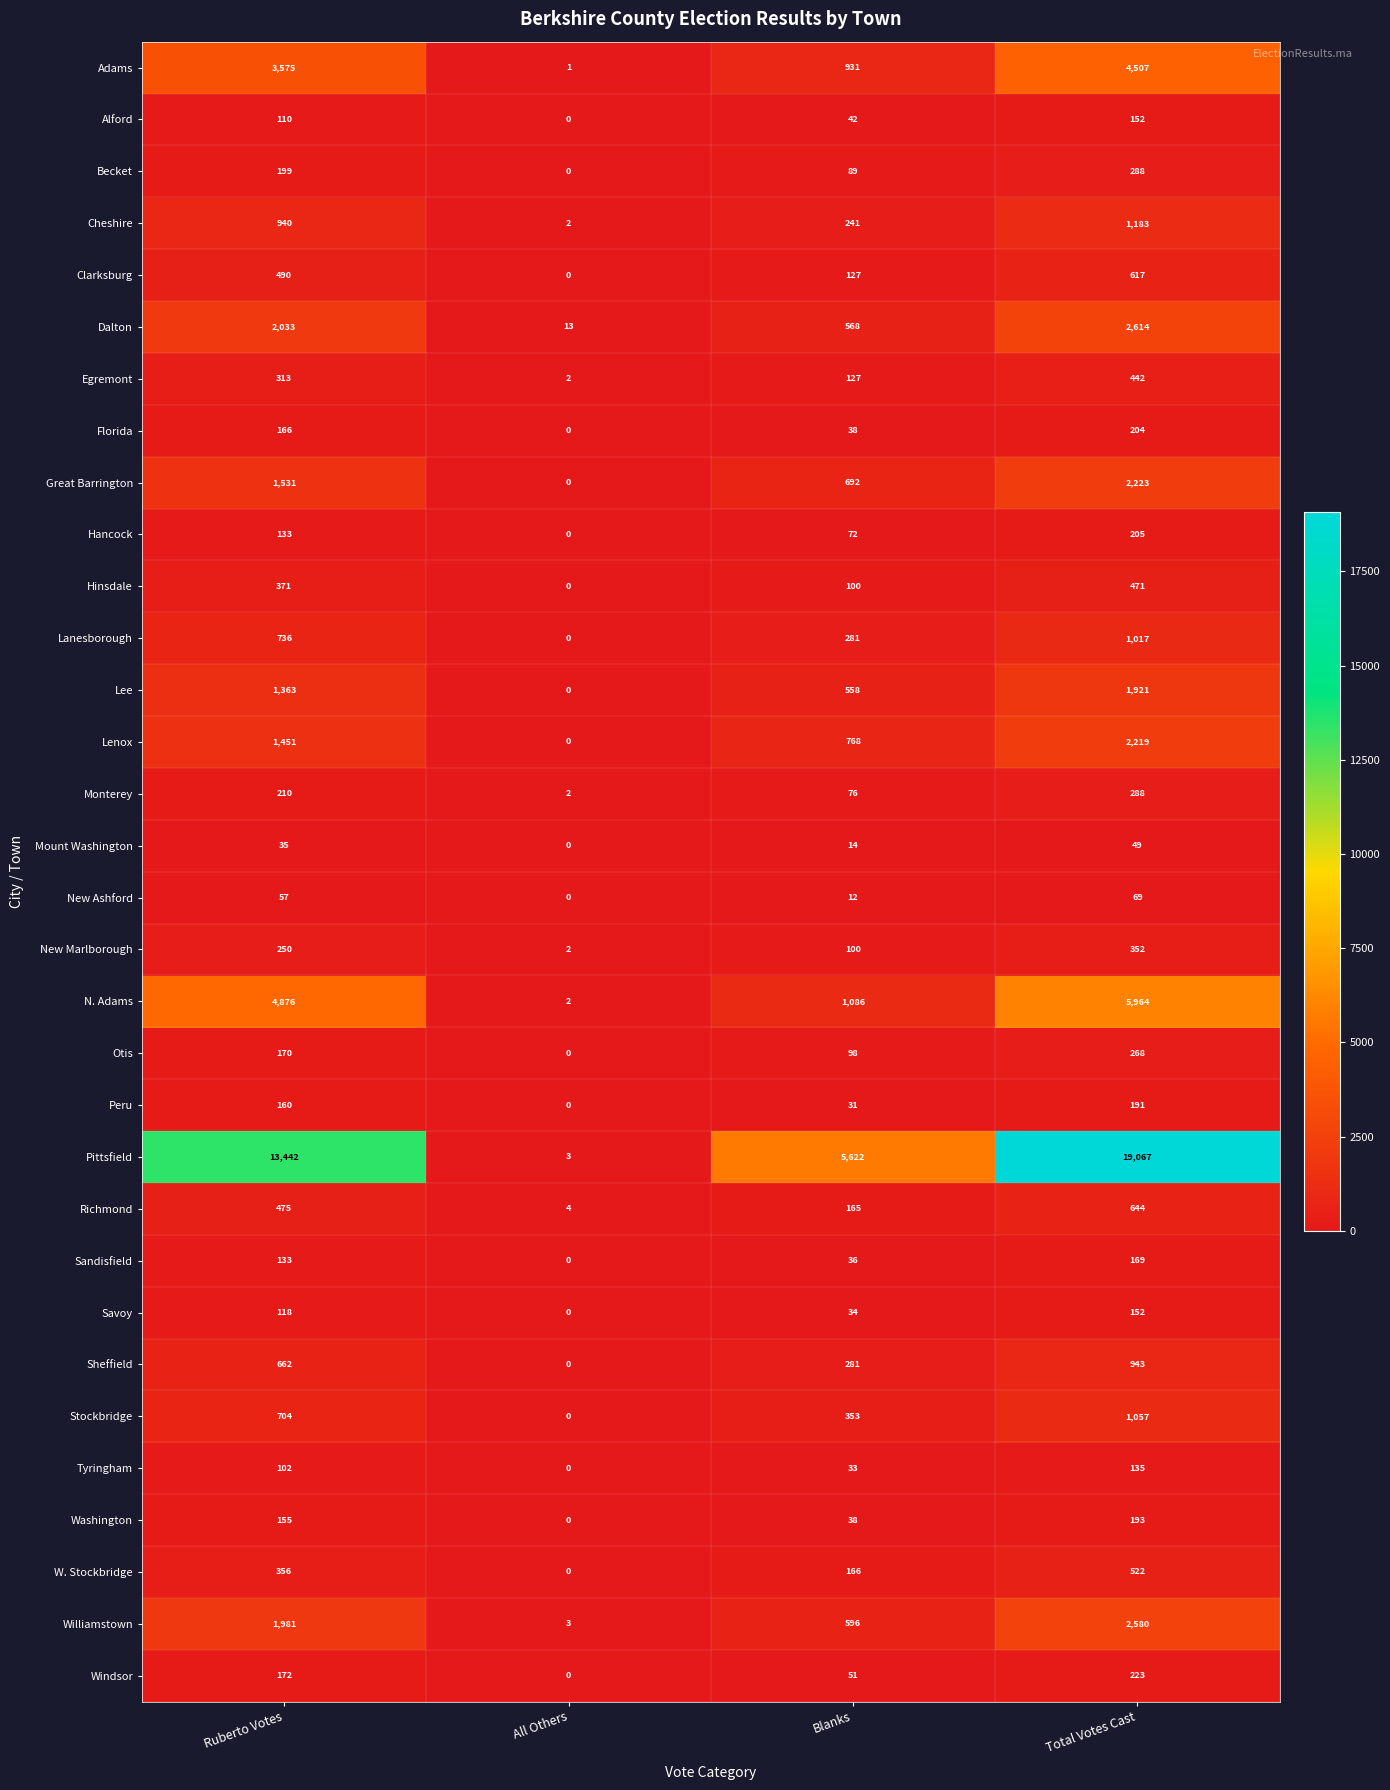

Is it true that Peru equals 274 at Ruberto Votes?

False